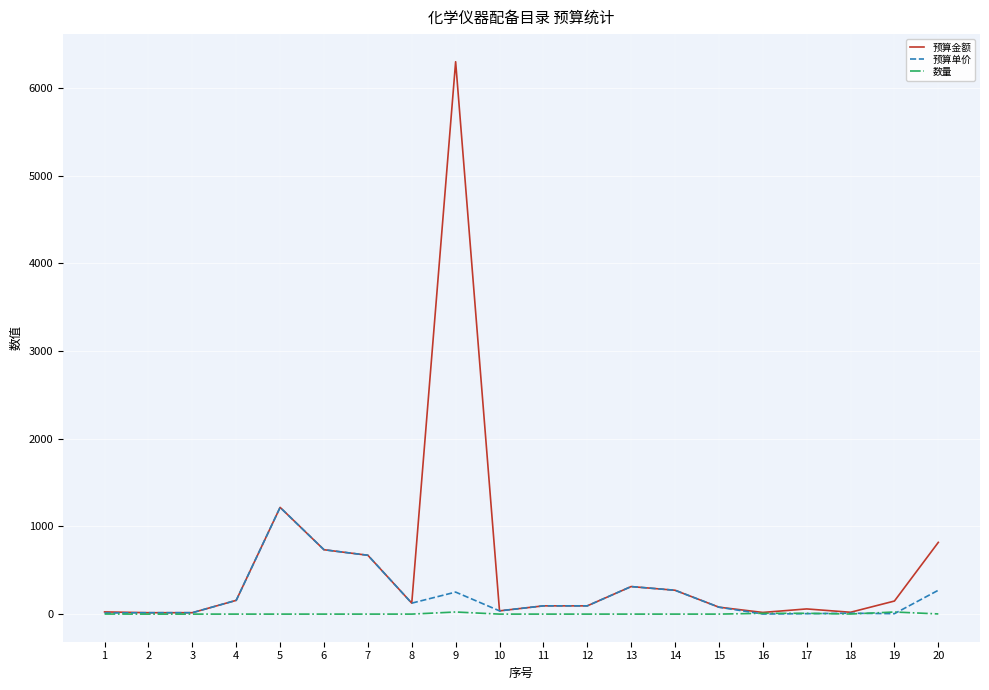

Read the 预算金额 value at 5, to the nearest 10.

1220